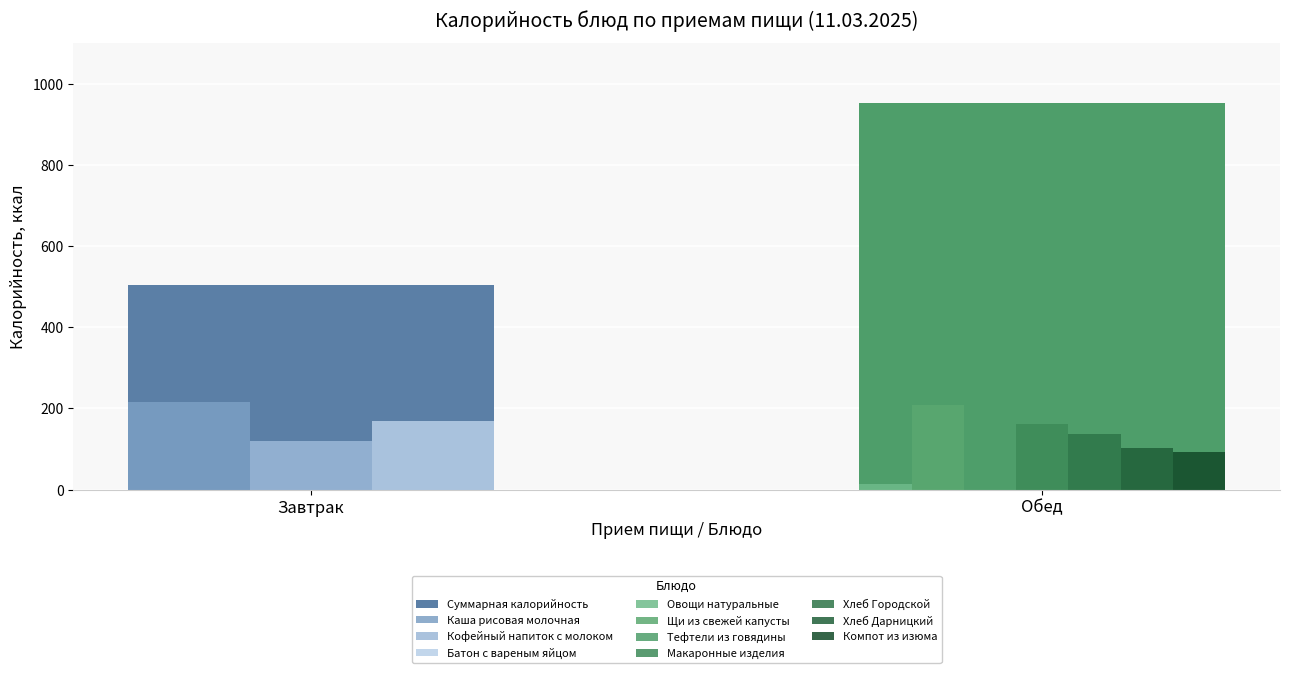

Which category has the lowest value across all series?

Завтрак